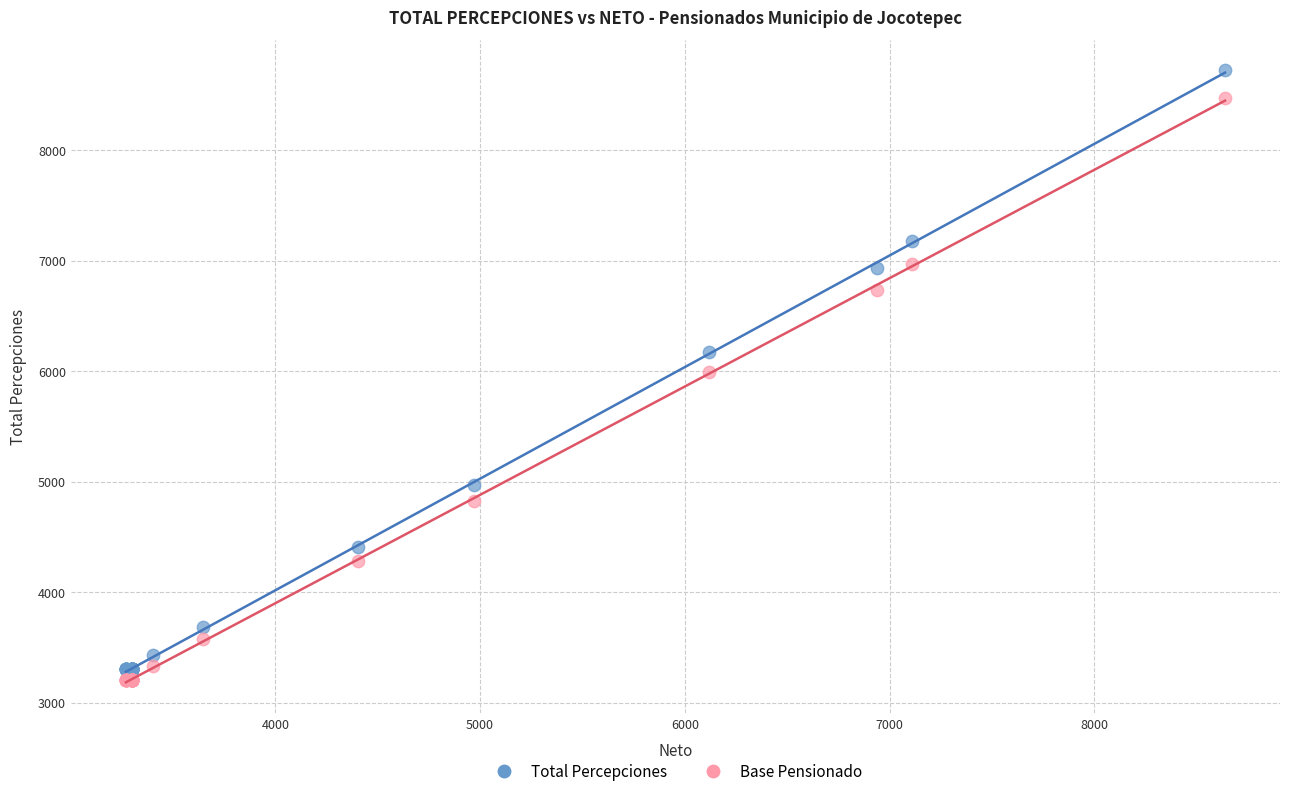

Which series has the widest spread of Y values?

Total Percepciones